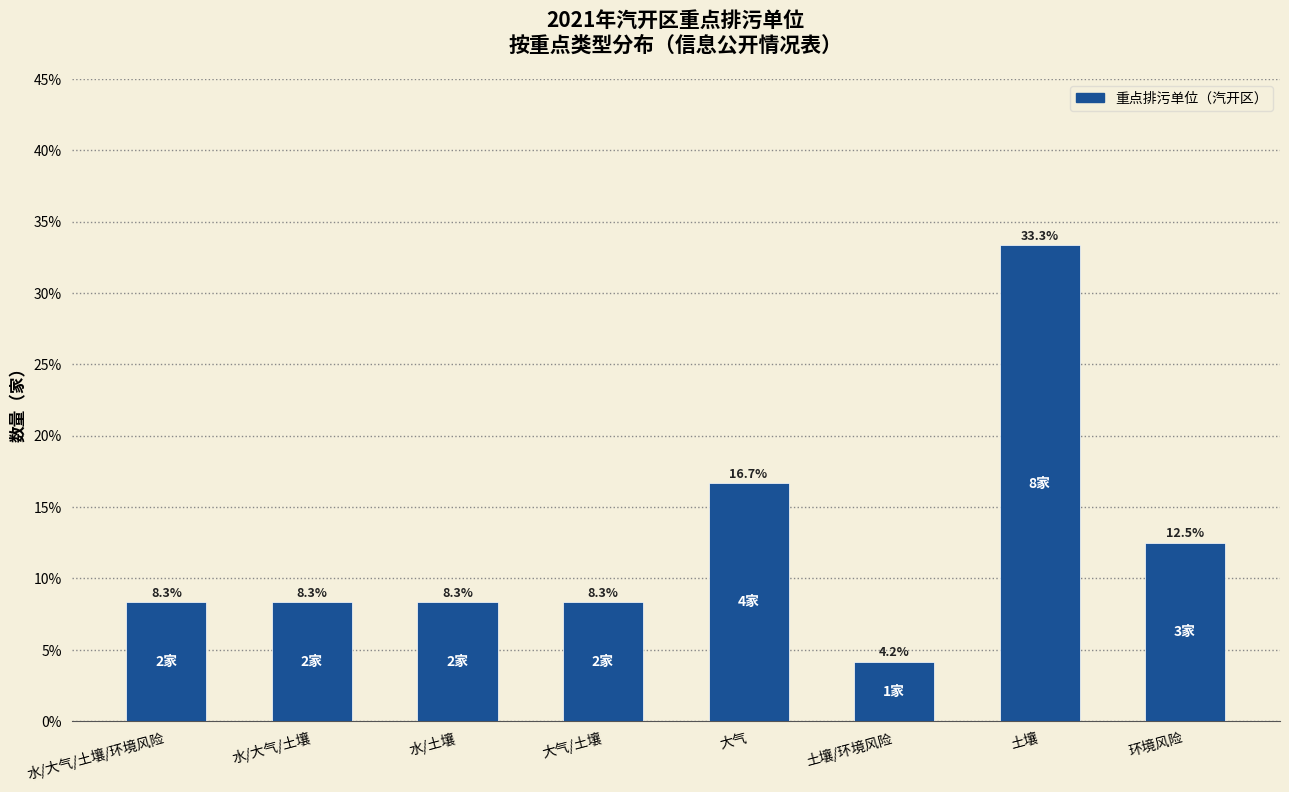

Reading right to left, extract all data points from this chart.

环境风险=12.5	土壤=33.3	土壤/环境风险=4.2	大气=16.7	大气/土壤=8.3	水/土壤=8.3	水/大气/土壤=8.3	水/大气/土壤/环境风险=8.3